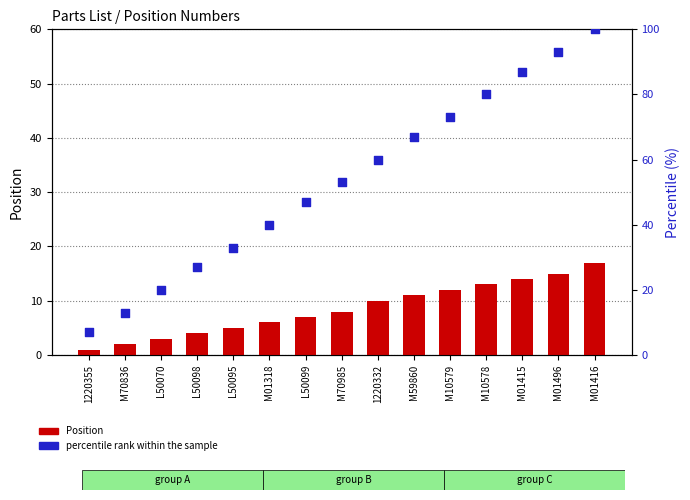

Which series has the widest spread of Y values?

percentile rank within the sample